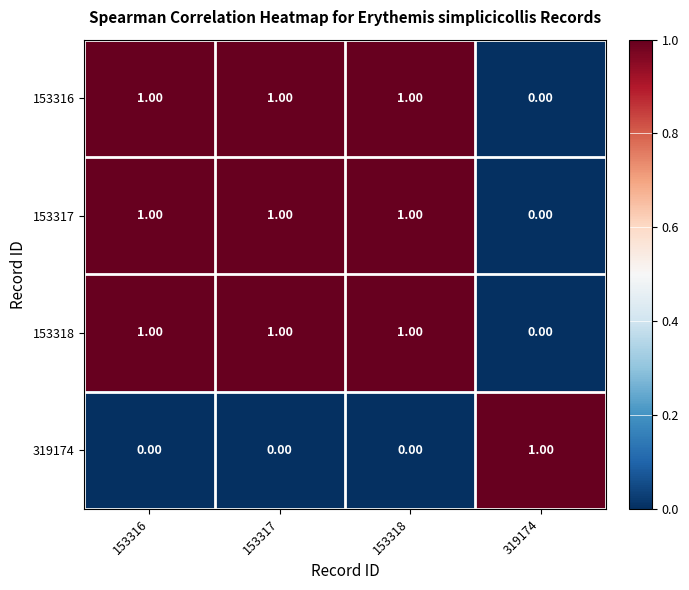

At how many categories does at least one series exceed 0?

4